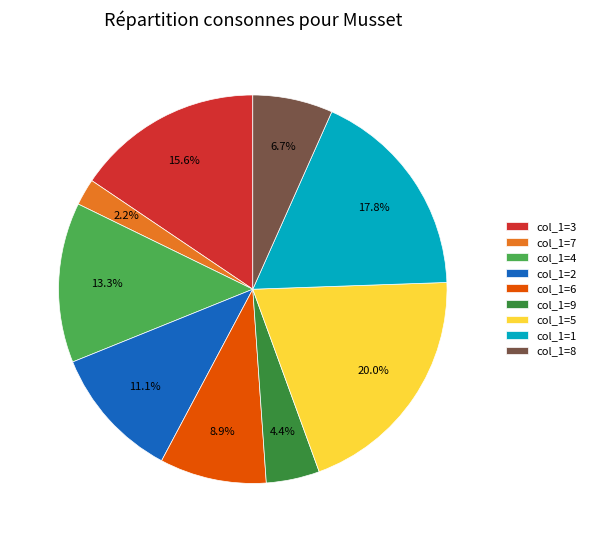

Rank the categories by value from lowest to highest.

col_1=7, col_1=9, col_1=8, col_1=6, col_1=2, col_1=4, col_1=3, col_1=1, col_1=5